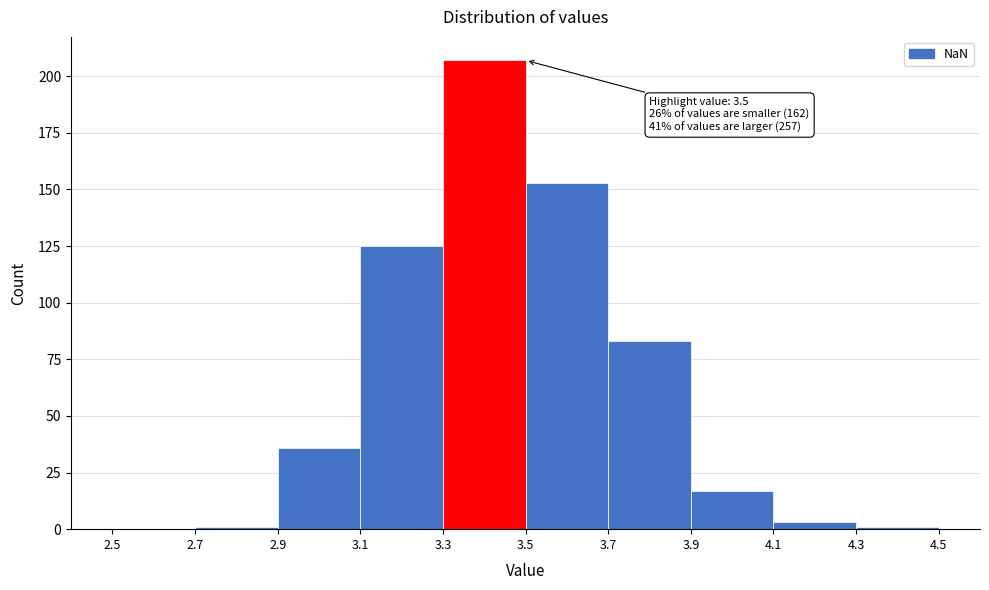

Which range on the x-axis has the tallest bar?

3.3 to 3.5